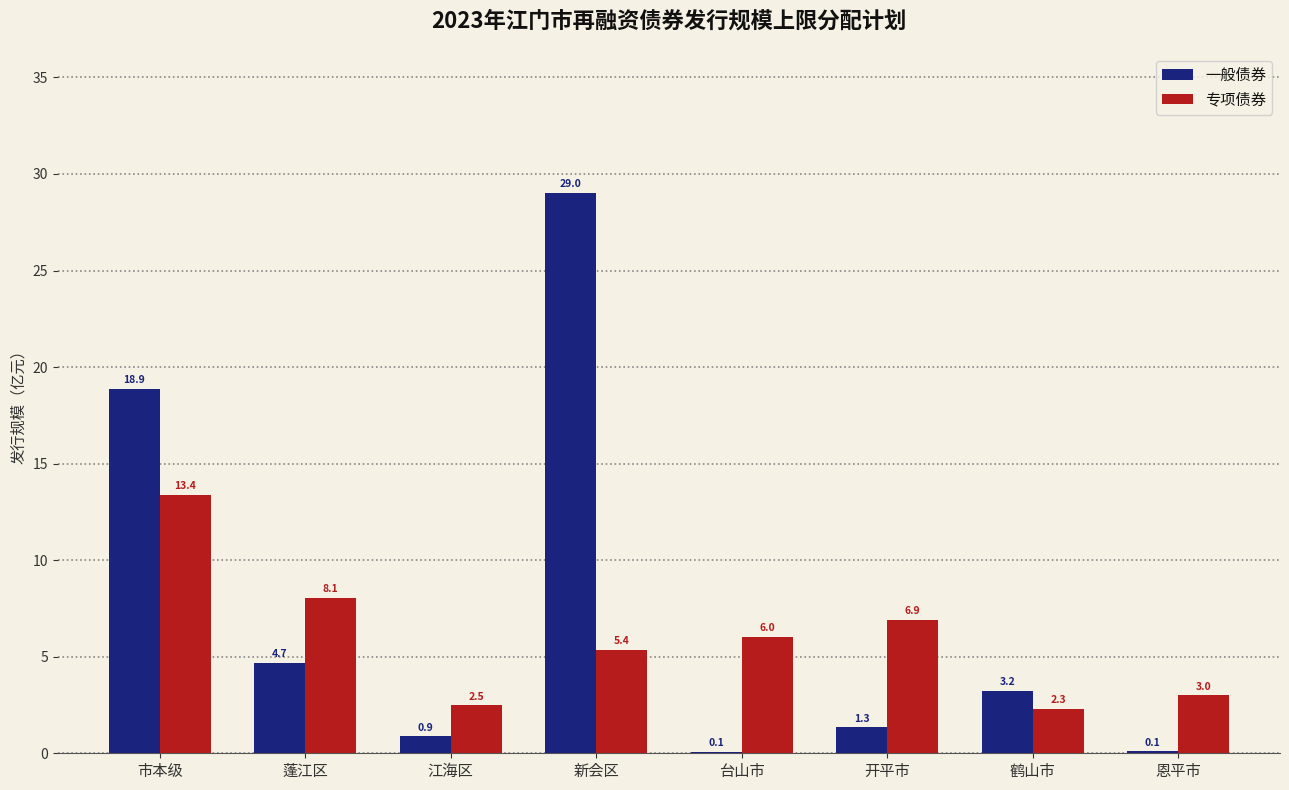

Are the bars grouped side by side (vs. stacked)?

Yes